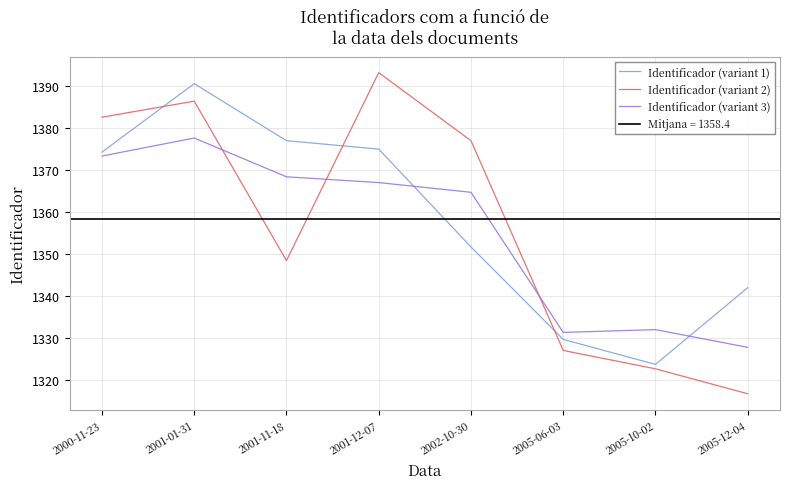

Reading left to right, extract all data points from this chart.

Identificador (variant 1): 2000-11-23=1374.2	2001-01-31=1390.5	2001-11-18=1377.0	2001-12-07=1375.0	2002-10-30=1351.7	2005-06-03=1329.7	2005-10-02=1323.7	2005-12-04=1342.0
Identificador (variant 2): 2000-11-23=1382.6	2001-01-31=1386.4	2001-11-18=1348.4	2001-12-07=1393.1	2002-10-30=1377.0	2005-06-03=1327.1	2005-10-02=1322.7	2005-12-04=1316.8
Identificador (variant 3): 2000-11-23=1373.3	2001-01-31=1377.6	2001-11-18=1368.4	2001-12-07=1367.0	2002-10-30=1364.7	2005-06-03=1331.3	2005-10-02=1332.0	2005-12-04=1327.8